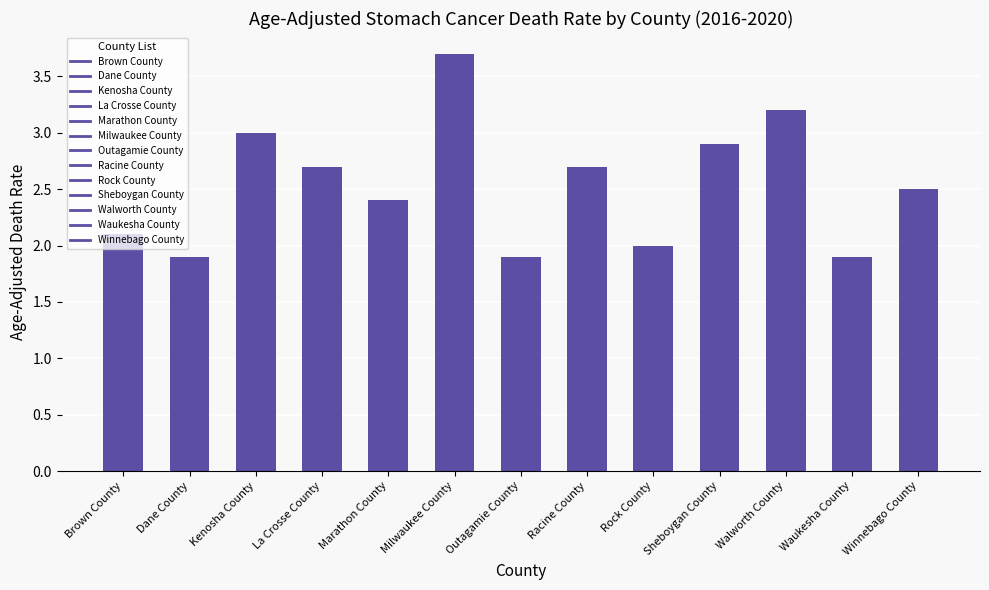

Is it true that the value at Waukesha County is 1.9?

True